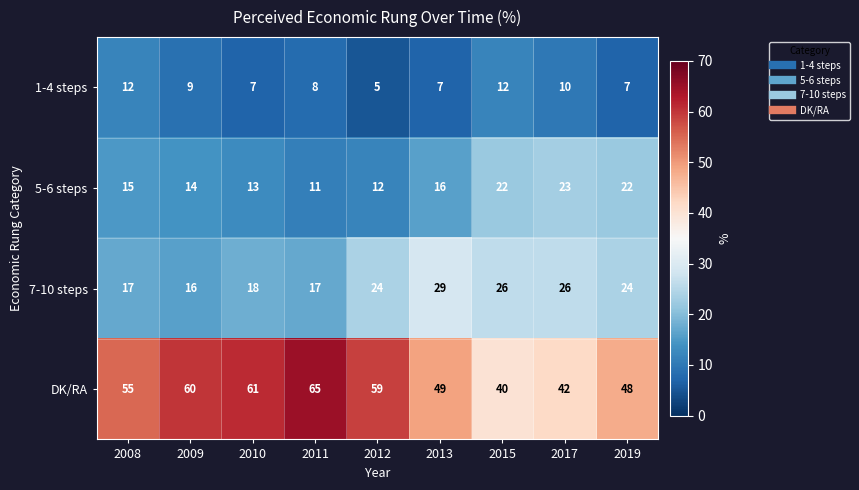

Read the 7-10 steps value at 2011, to the nearest 5.

15